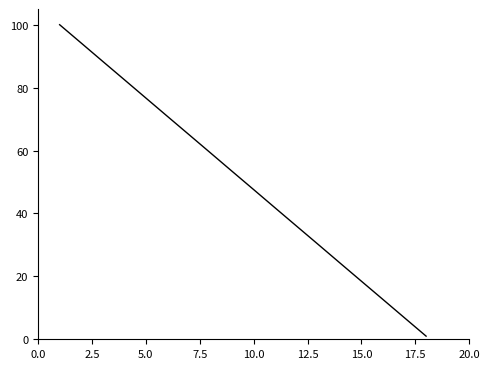

What is the maximum value shown in the chart?

100.0